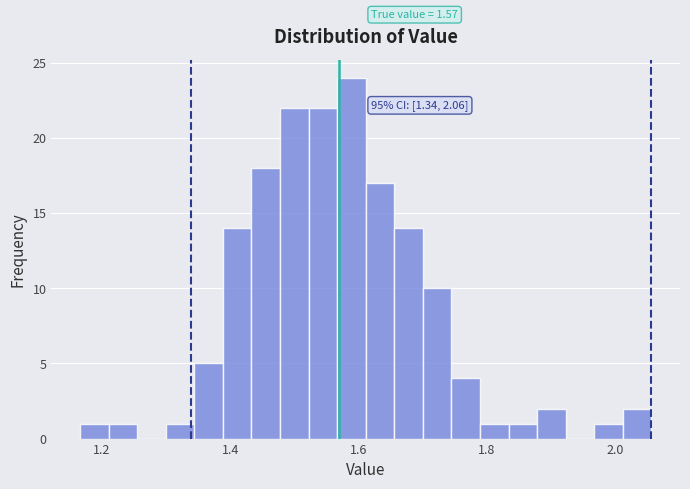

Around what value on the x-axis is the tallest bar? Give the approximate position of its centre, as read against the axis.

1.58